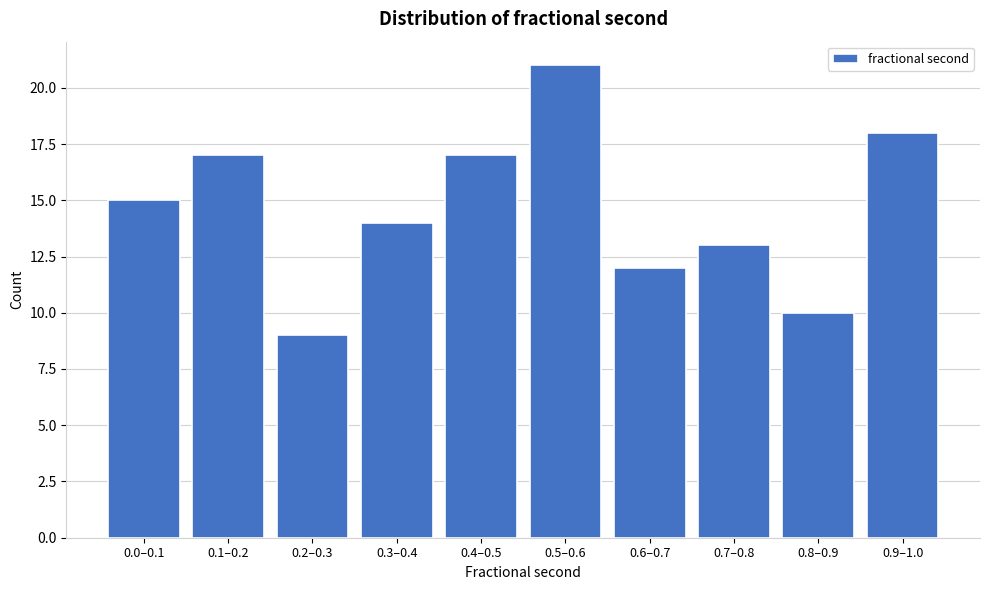

Reading left to right, what are all the values shown in this chart?

0.0–0.1=15	0.1–0.2=17	0.2–0.3=9	0.3–0.4=14	0.4–0.5=17	0.5–0.6=21	0.6–0.7=12	0.7–0.8=13	0.8–0.9=10	0.9–1.0=18